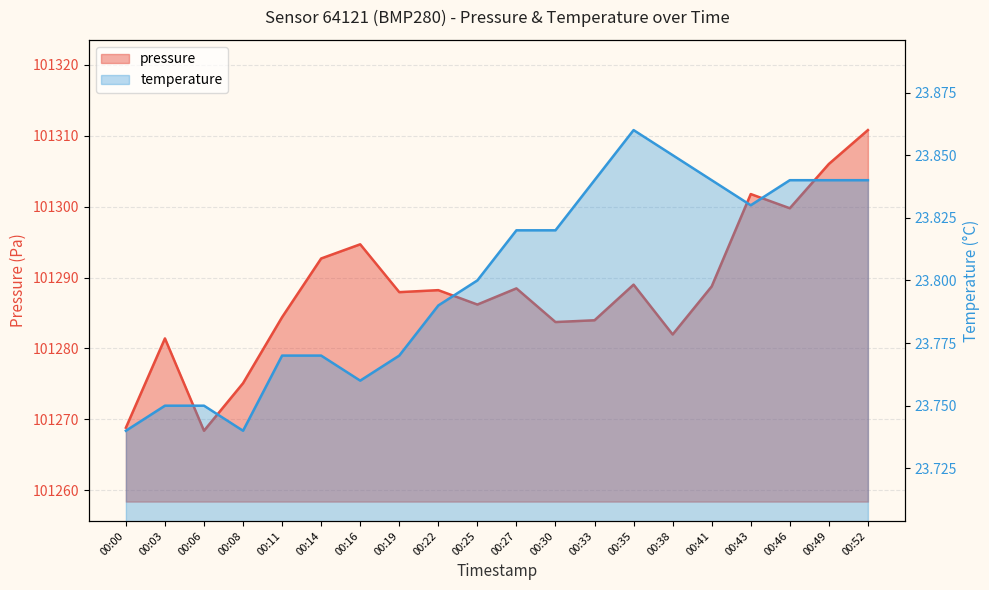

At which category is the sum across all series the highest?

00:52